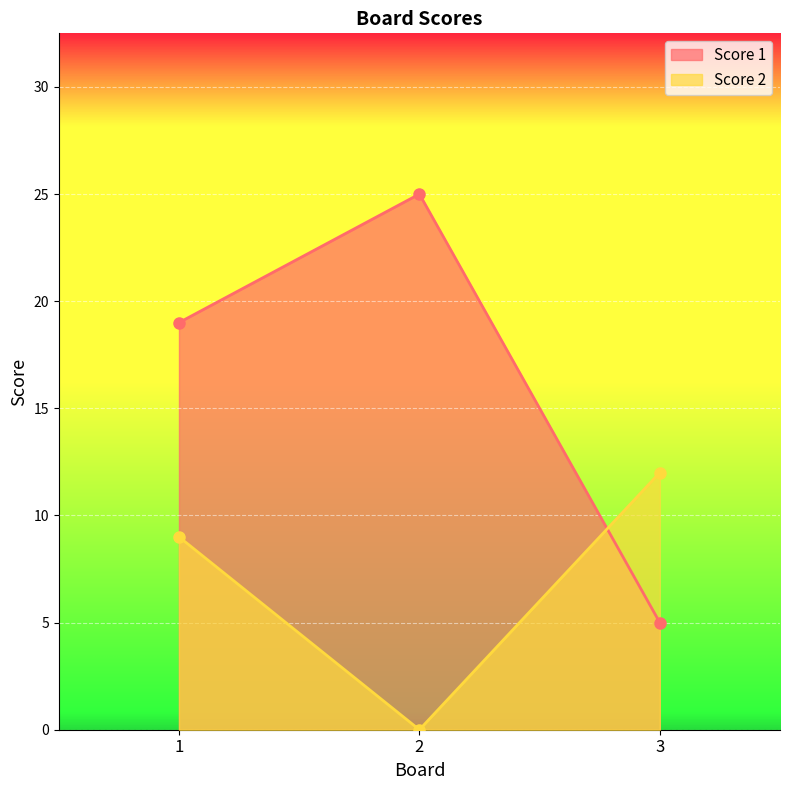

Rank the series by their maximum value, from lowest to highest.

Score 2, Score 1